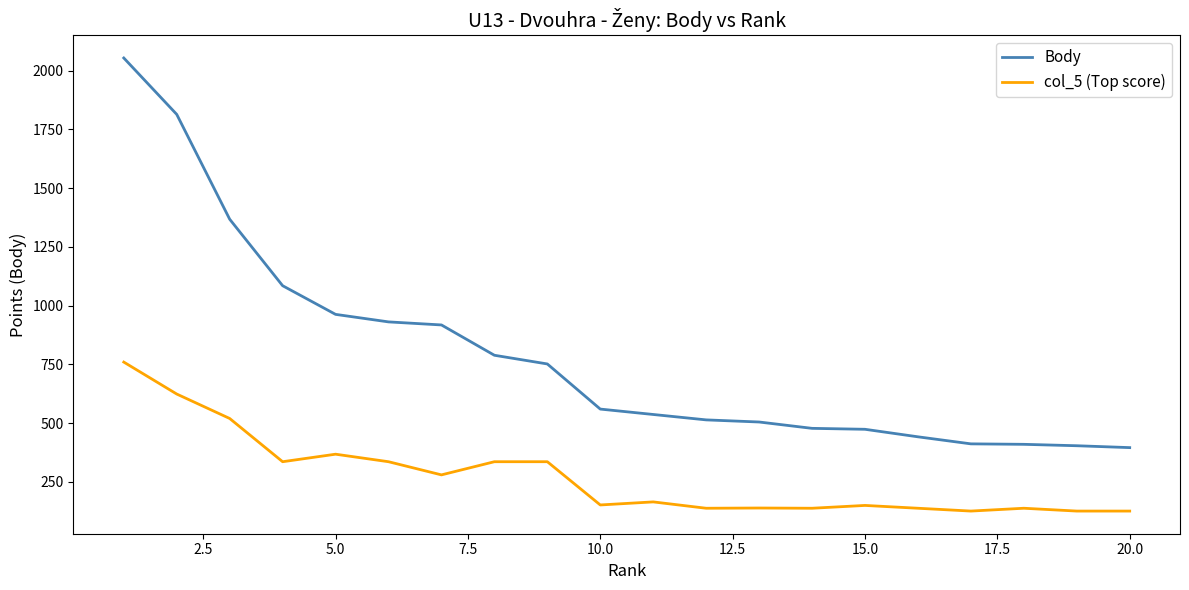

Which series has the largest range (max minus min)?

Body